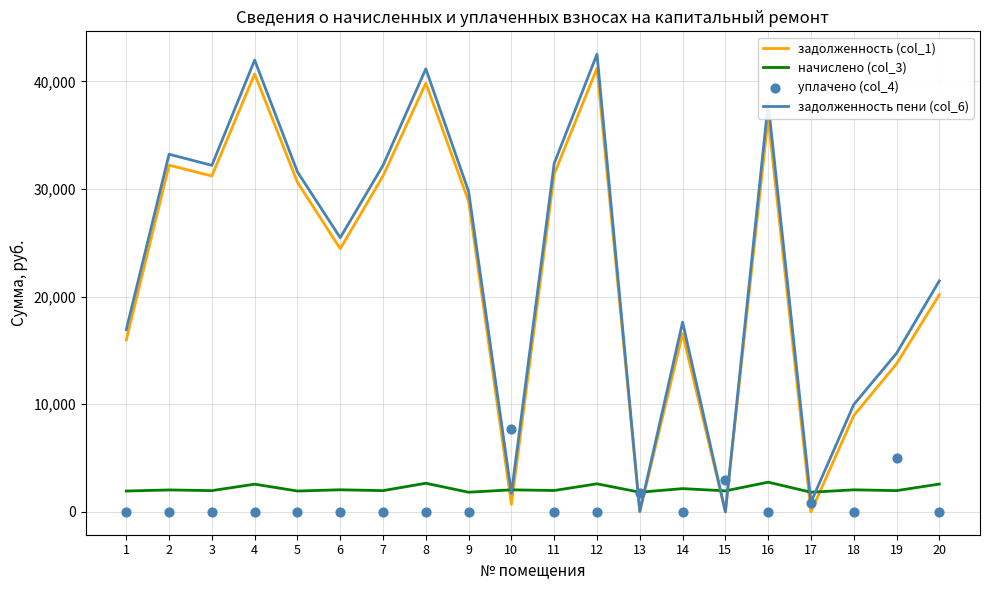

At how many categories does at least one series exceed 21532?

11